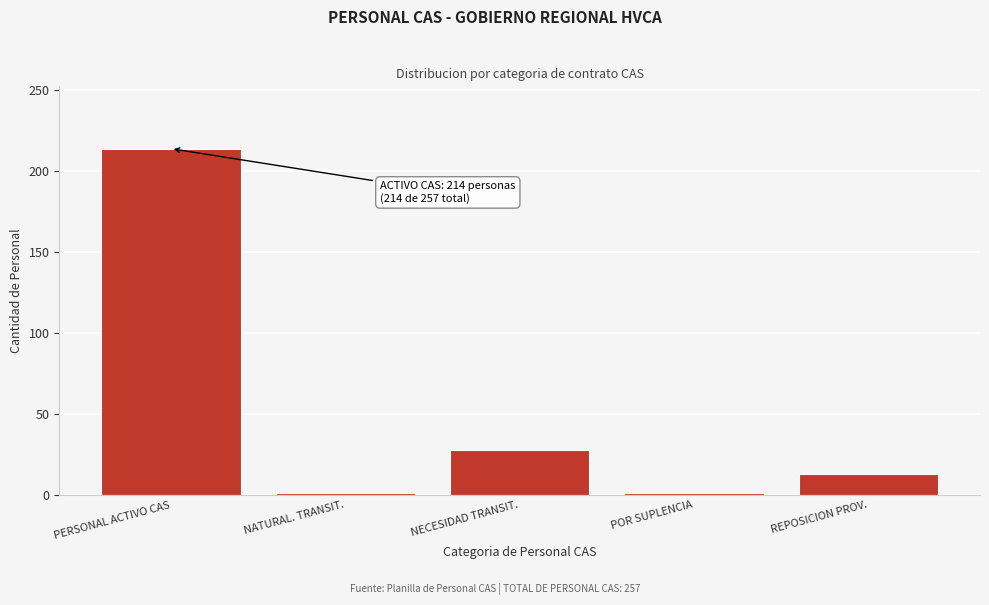

Reading left to right, what are all the values shown in this chart?

PERSONAL ACTIVO CAS=214	NATURAL. TRANSIT.=1	NECESIDAD TRANSIT.=28	POR SUPLENCIA=1	REPOSICION PROV.=13